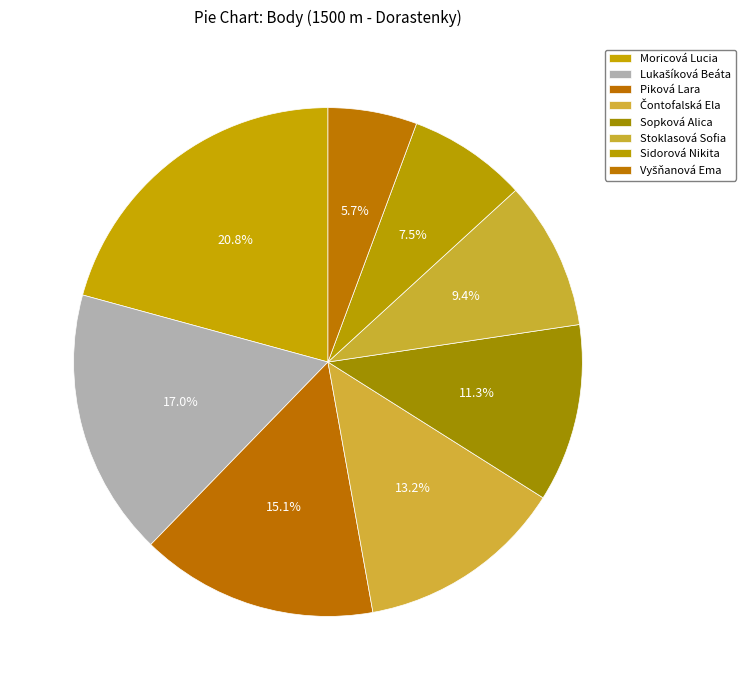

Which category has the smallest portion of the pie?

Vyšňanová Ema